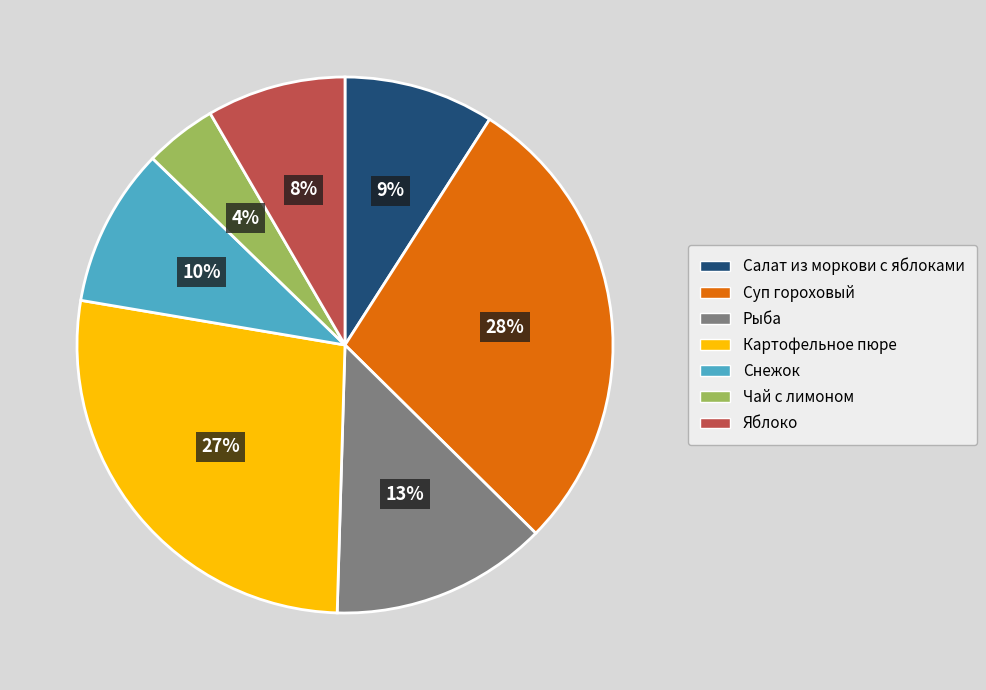

To the nearest percent, what is the difference between the largest and smallest slice percentages?

24%